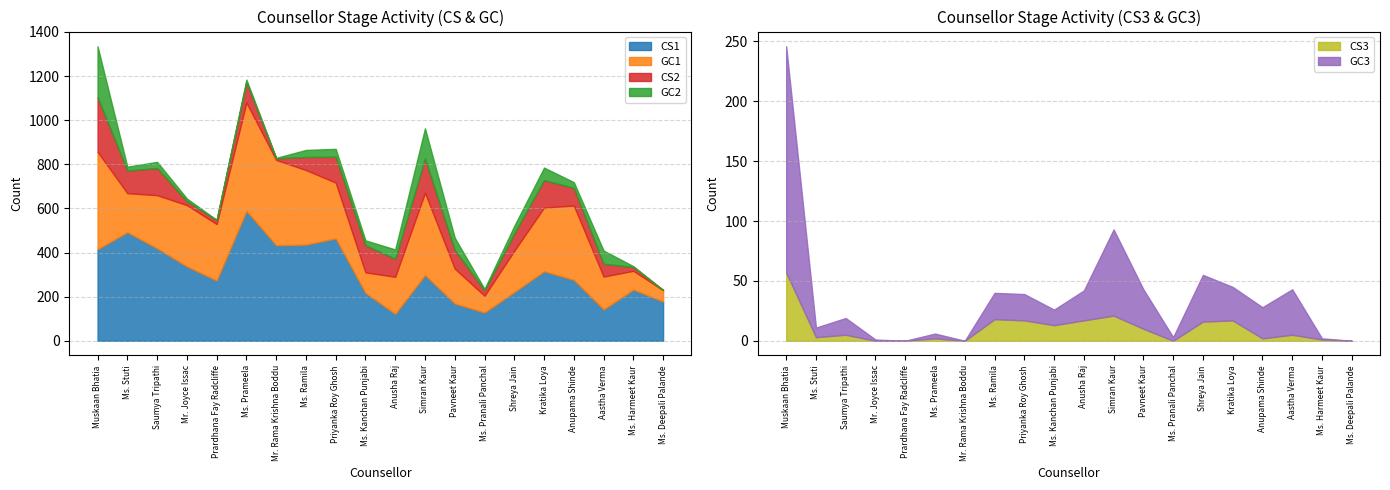

Rank the series by their maximum value, from highest to lowest.

CS1, GC1, CS2, GC2, GC3, CS3